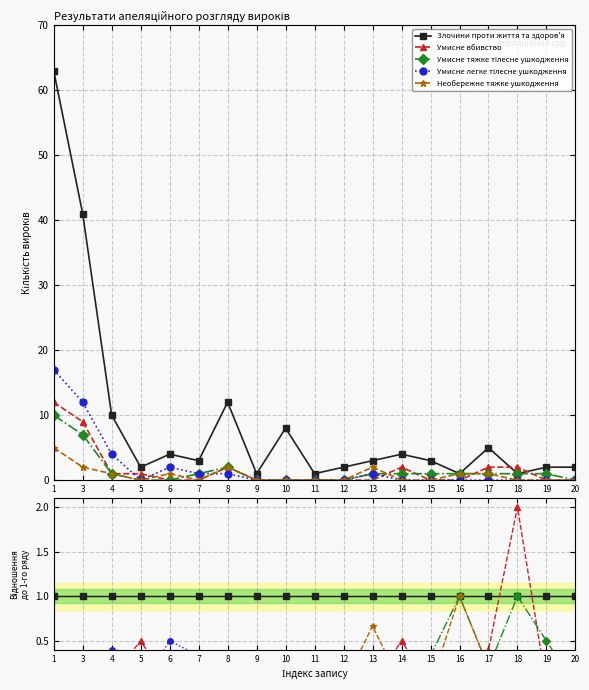

How many lines are shown in the chart?

5